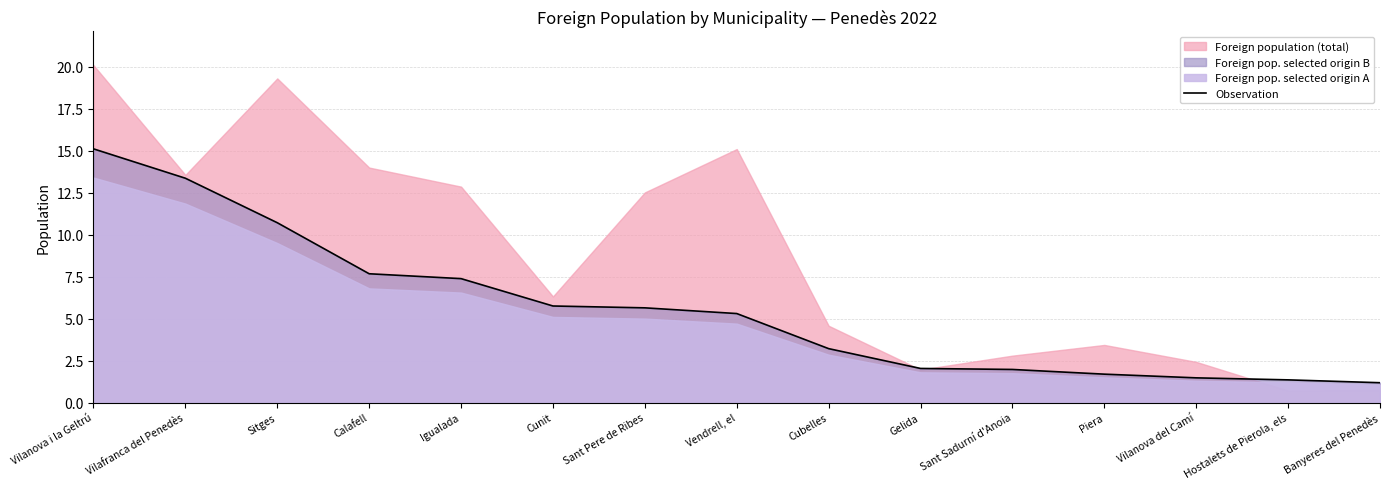

At which category does the chart reach its minimum across all series?

Banyeres del Penedès